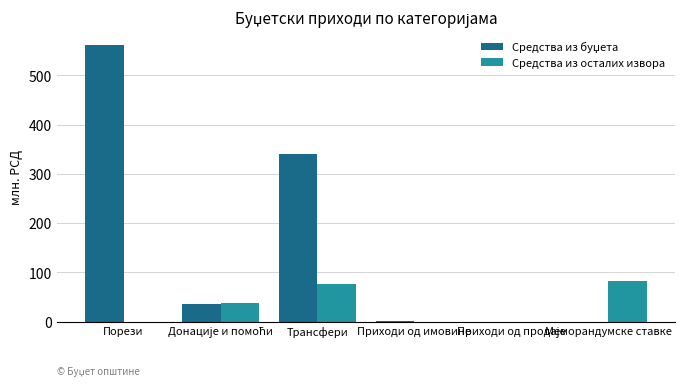

What is the maximum value shown in the chart?

561.2